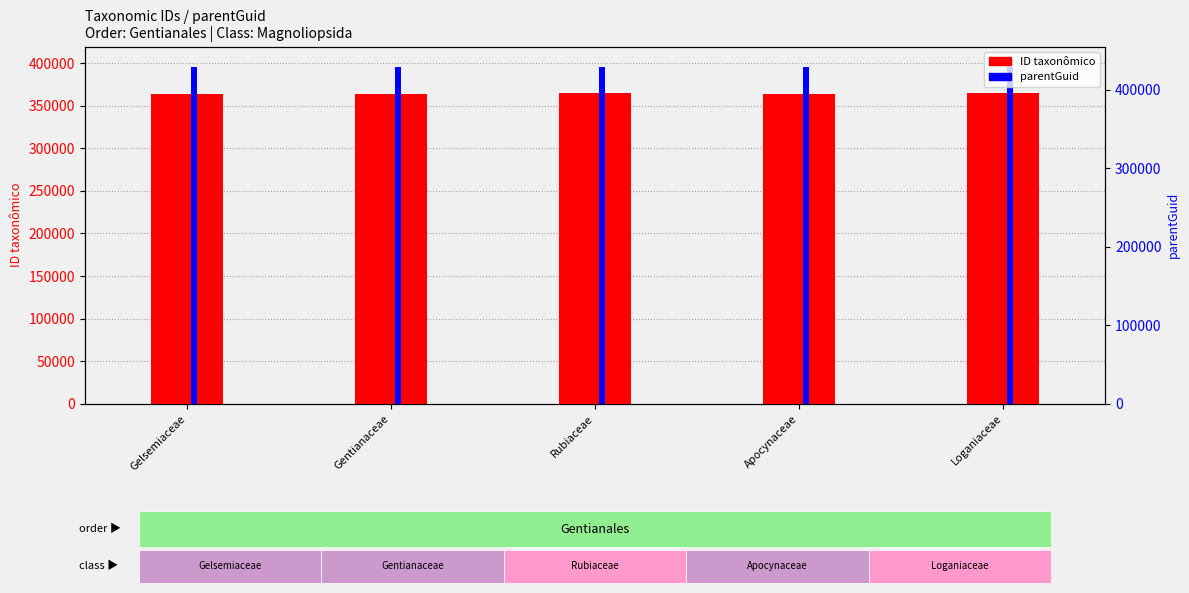

What is the total value across all series at Gelsemiaceae?

760024